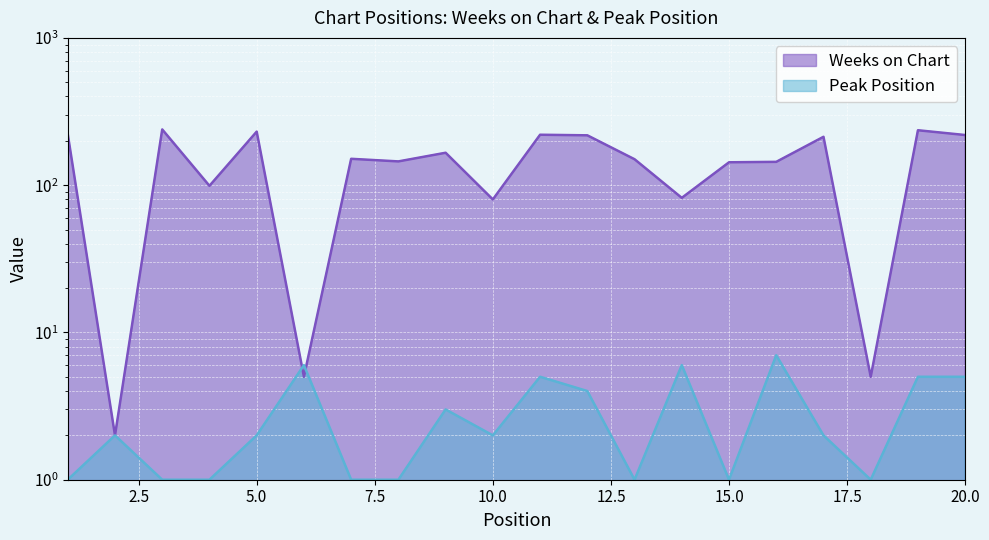

After their last crossing, which series has the higher values: Peak Position or Weeks on Chart?

Weeks on Chart